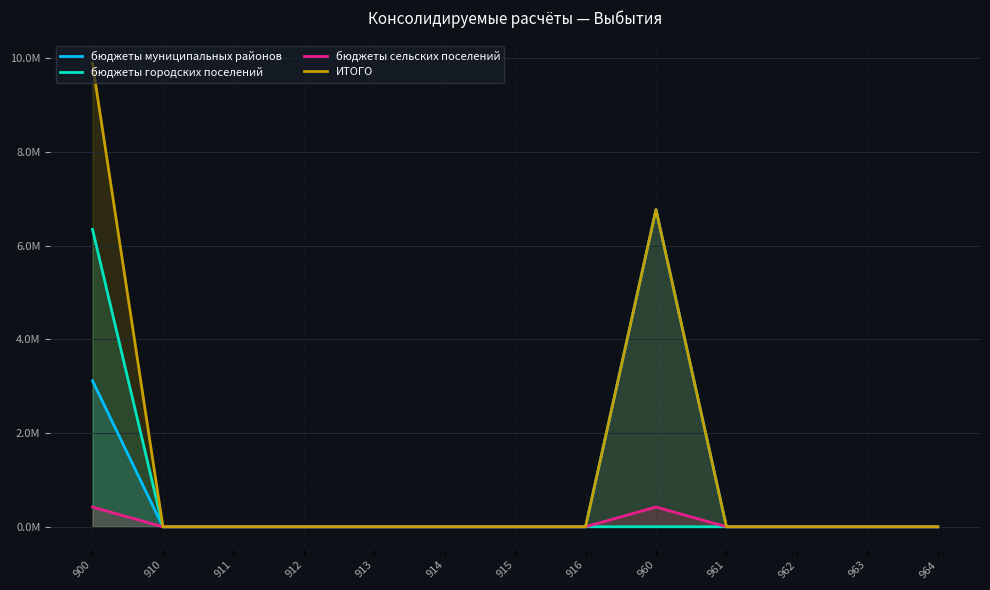

At which label does бюджеты городских поселений reach its minimum?

910